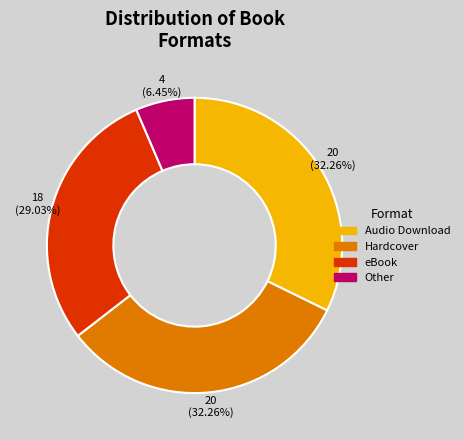

What percentage do Other and eBook together represent?

35.5%